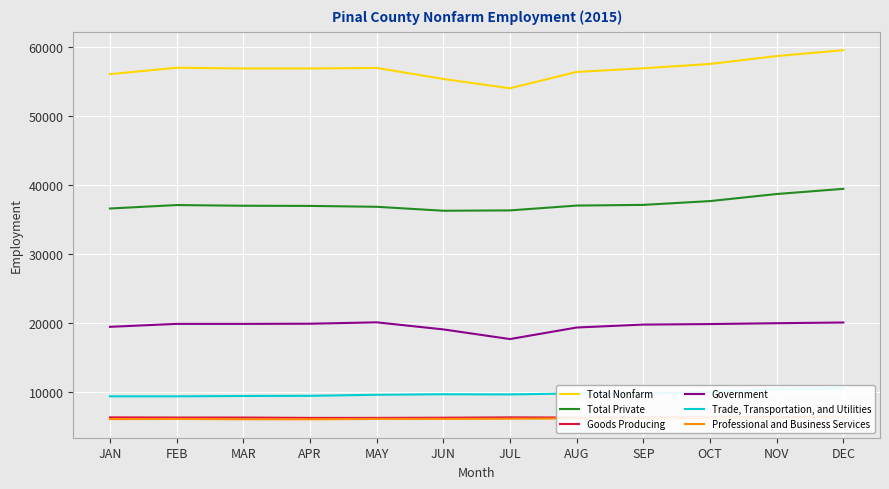

True or false: Government has a value of 10050 at DEC.

False